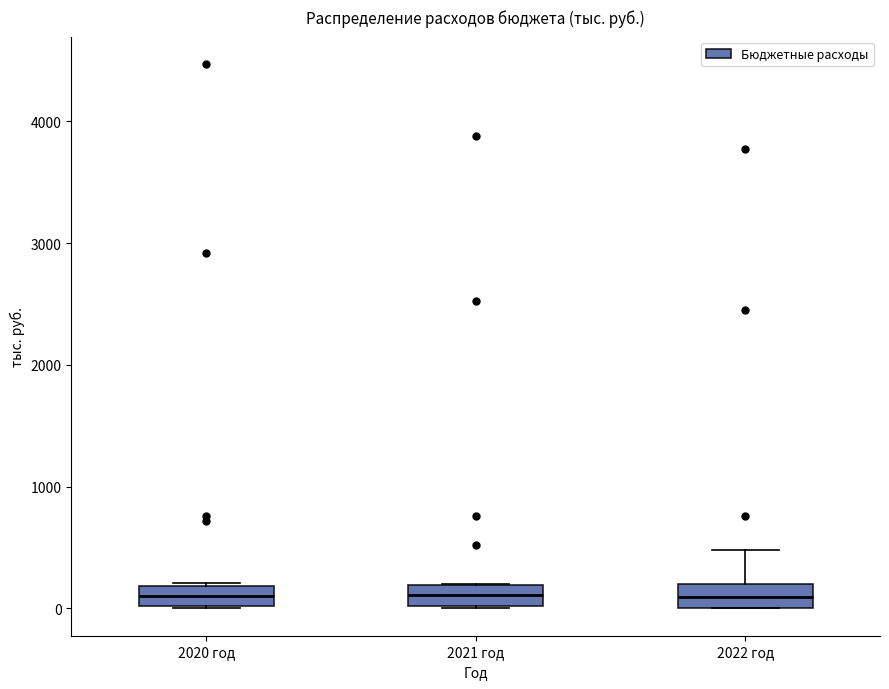

Reading left to right, read every box against the y-axis: the position of its median line, the range the box covers, and the ends of its whiskers. The values are not printed on the chart, so give them approximately, as read against the axis.

2020 год: median 100, box 0 to 200, whiskers 0 to 200
2021 год: median 100, box 0 to 200, whiskers 0 to 200
2022 год: median 100, box 0 to 200, whiskers 0 to 500